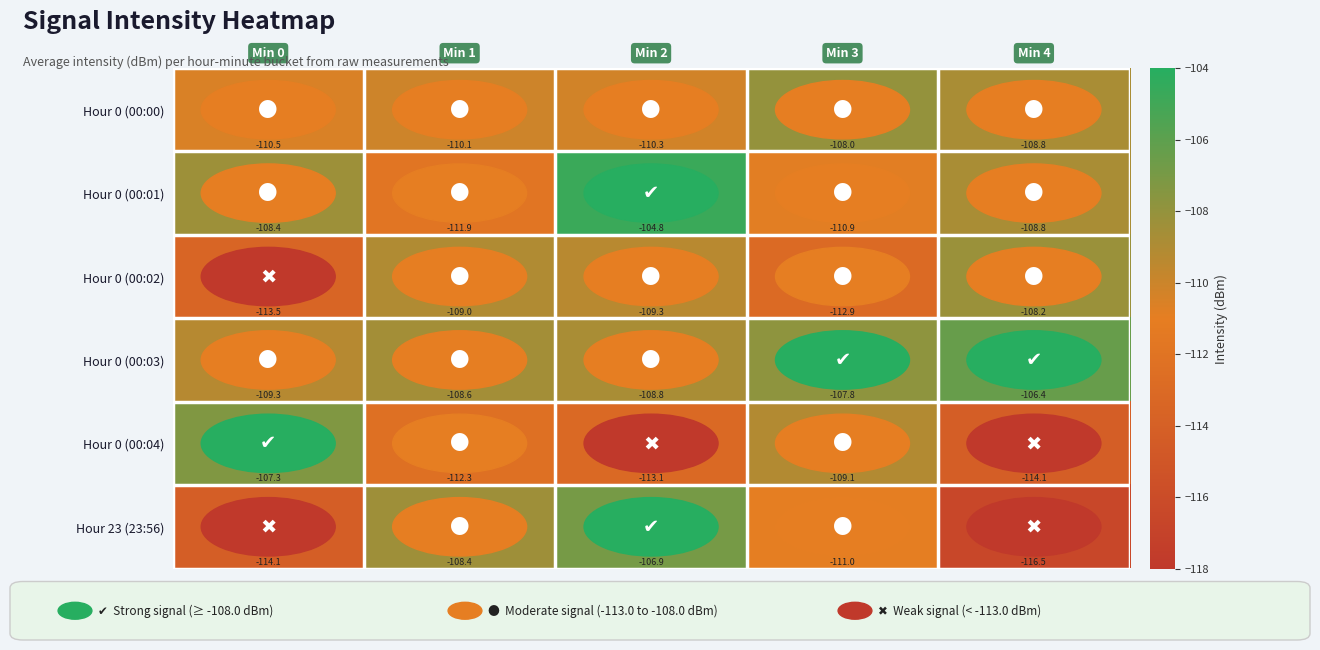

At which category is the sum across all series the highest?

Min 2